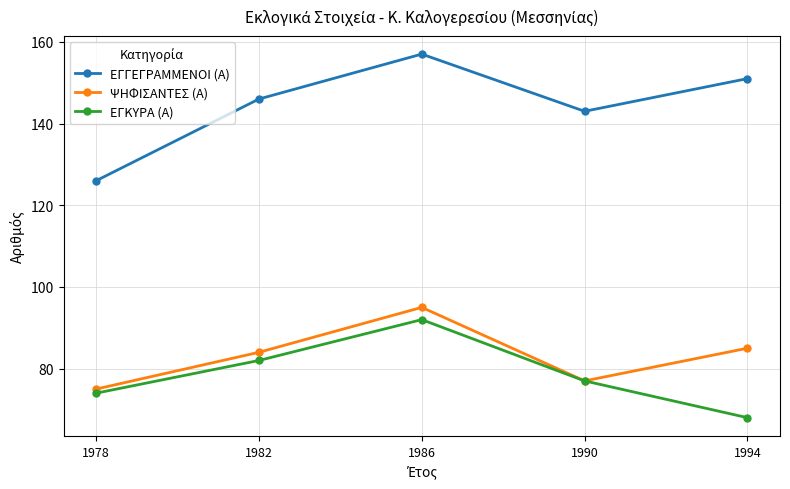

At which category does the chart reach its peak across all series?

1986